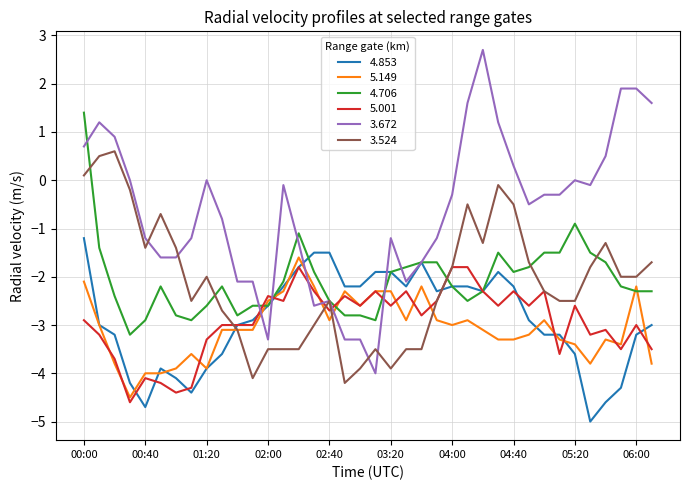

How many times do 3.672 and 5.149 cross each other?

6